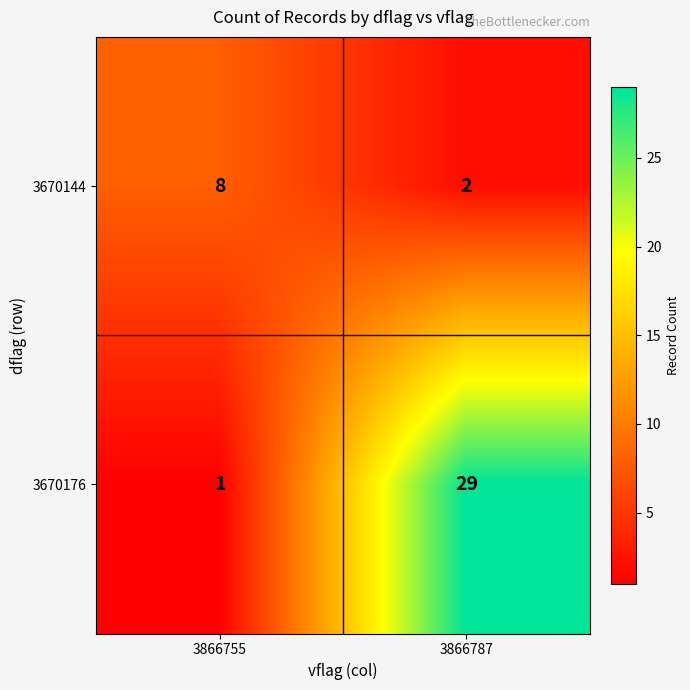

How many series are shown in this chart?

2